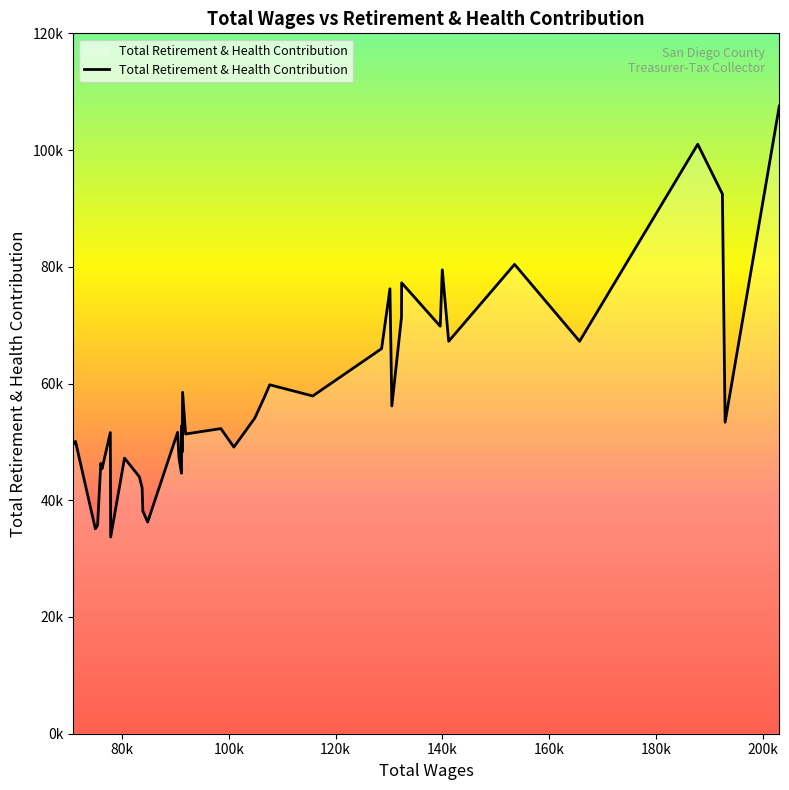

How many data points does each series have?

40